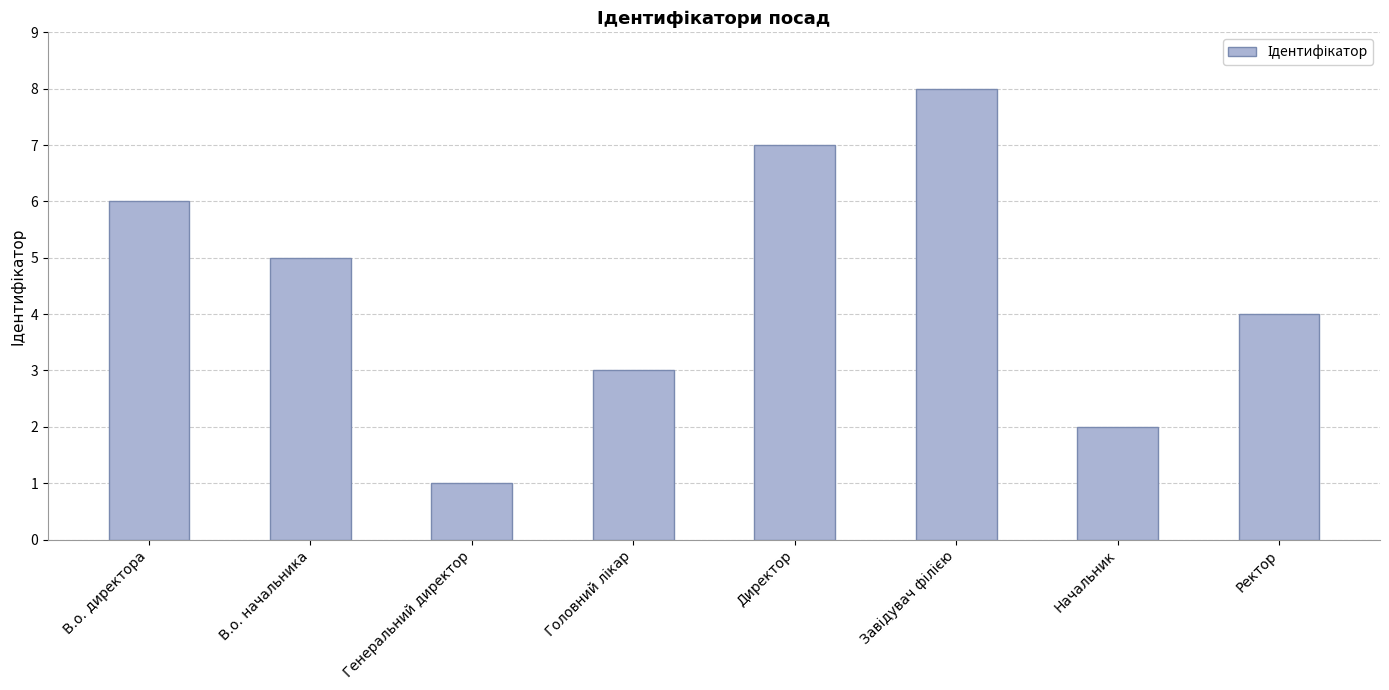

What value does the data have at В.о. начальника?

5